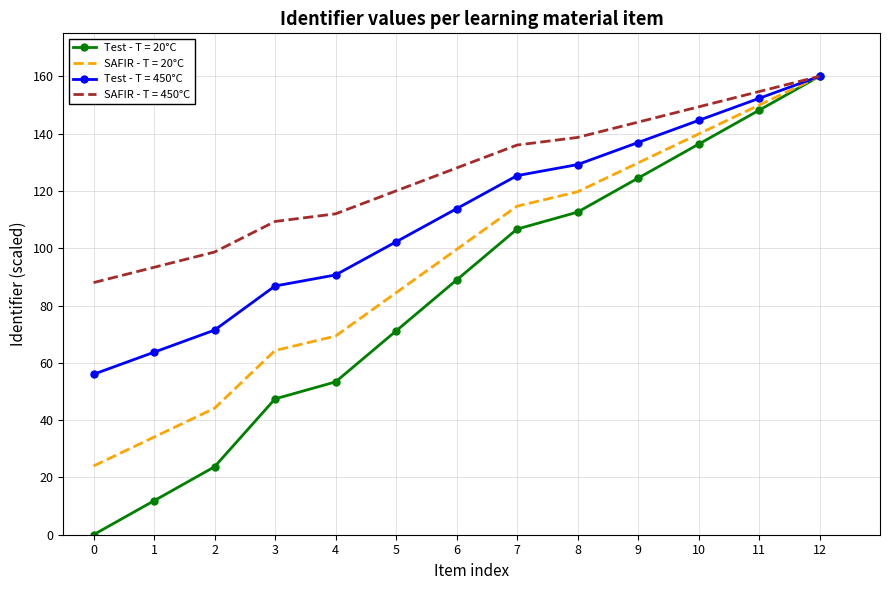

What is the lowest value of the SAFIR - T = 20°C series?

24.0